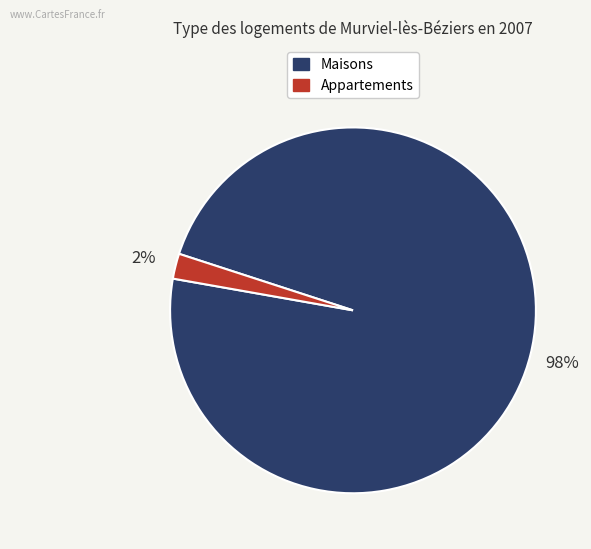

To the nearest percent, what is the average slice percentage?

50%